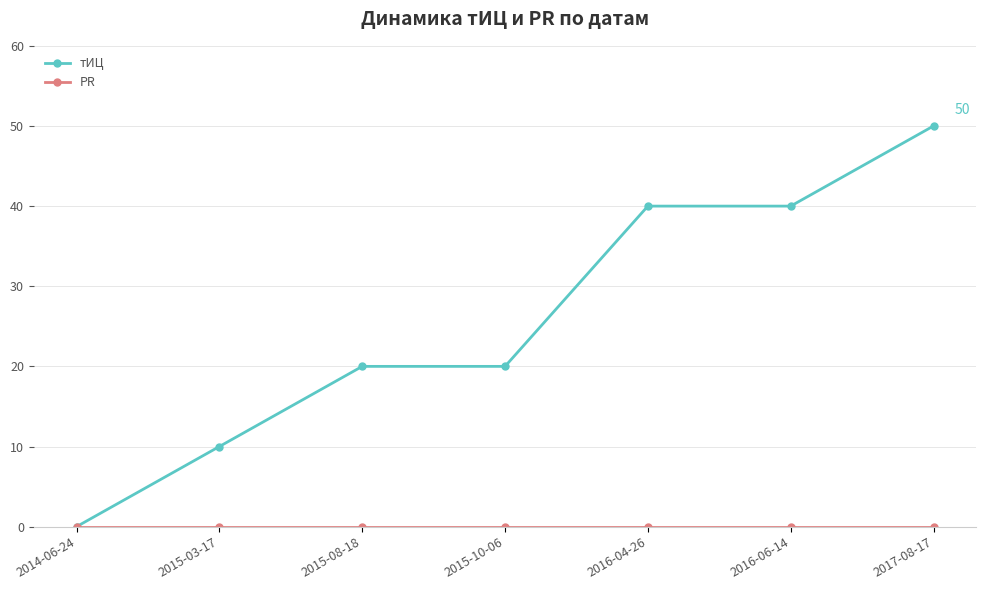

At which label does тИЦ reach its peak?

2017-08-17